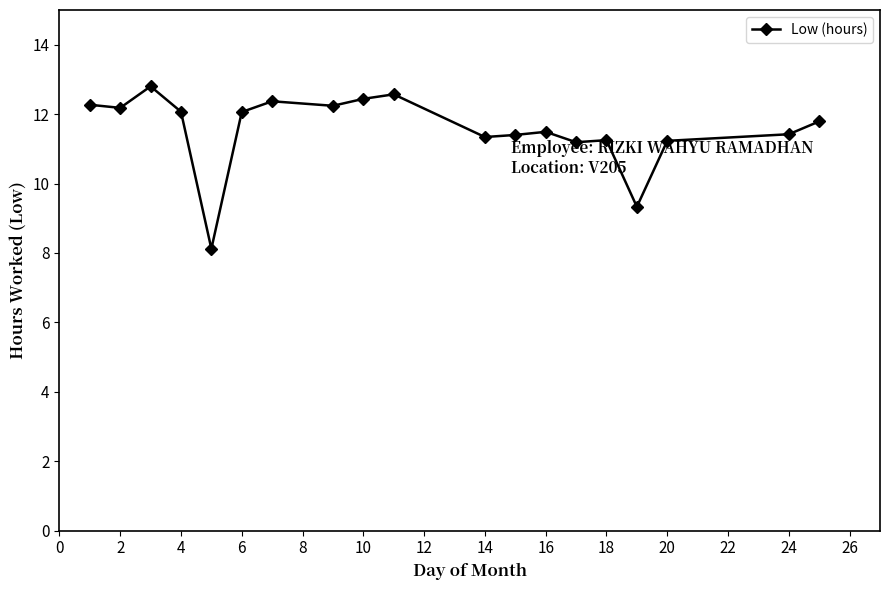

What is the minimum value shown in the chart?

8.1